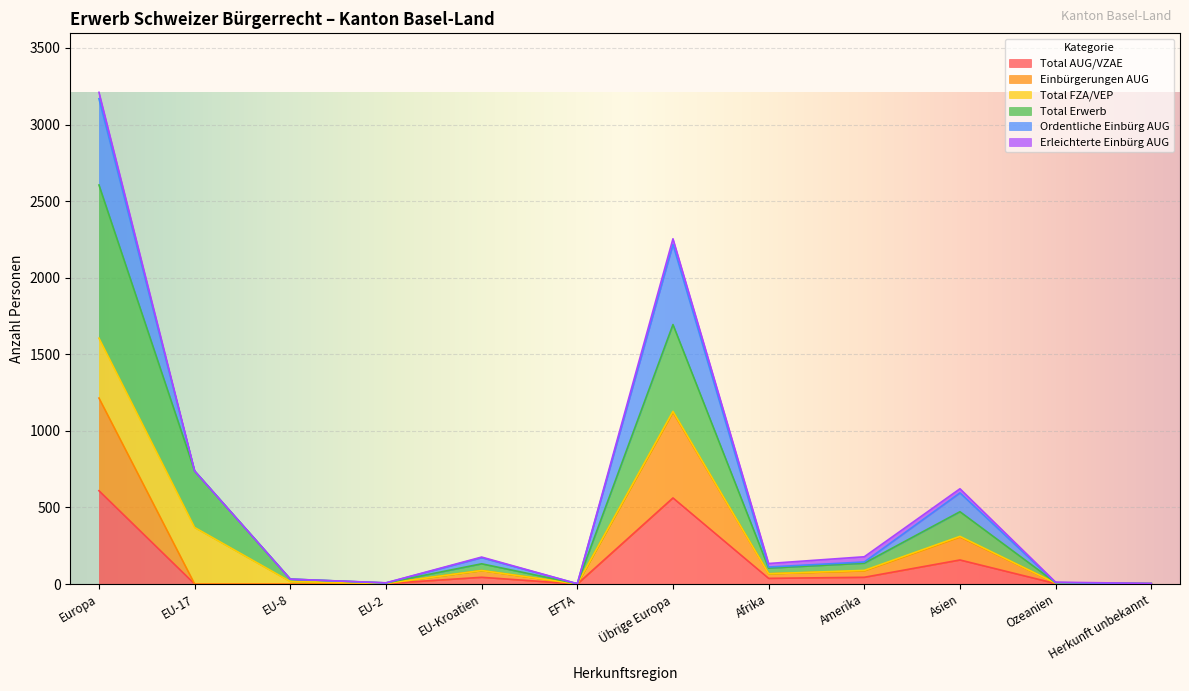

Which series has the widest spread of values?

Total Erwerb